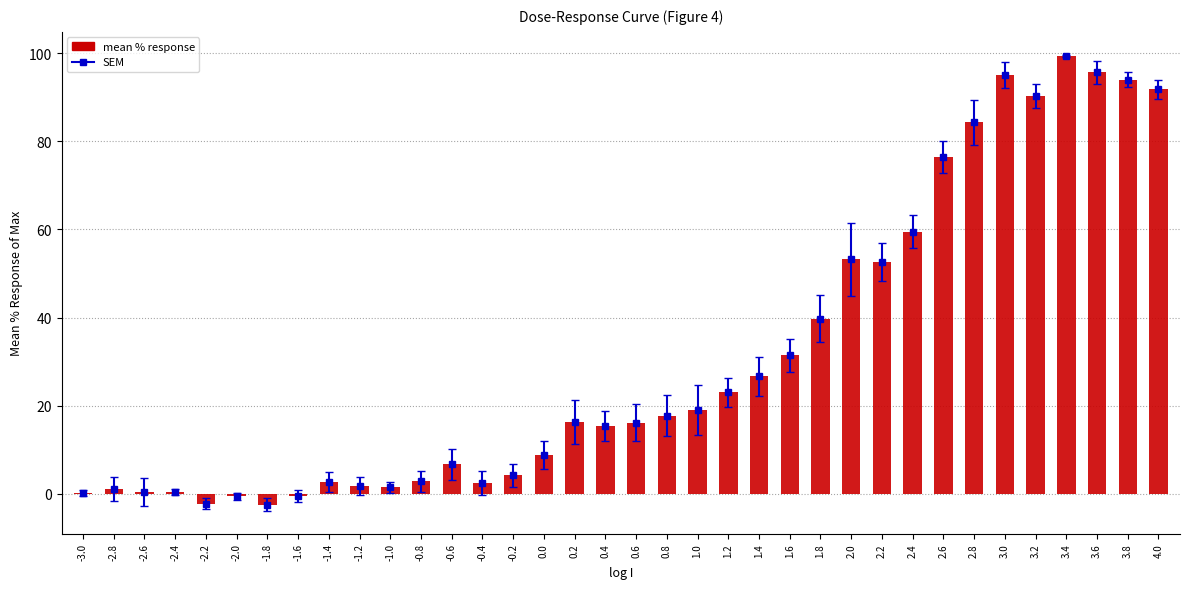

How many categories are shown in the chart?

36